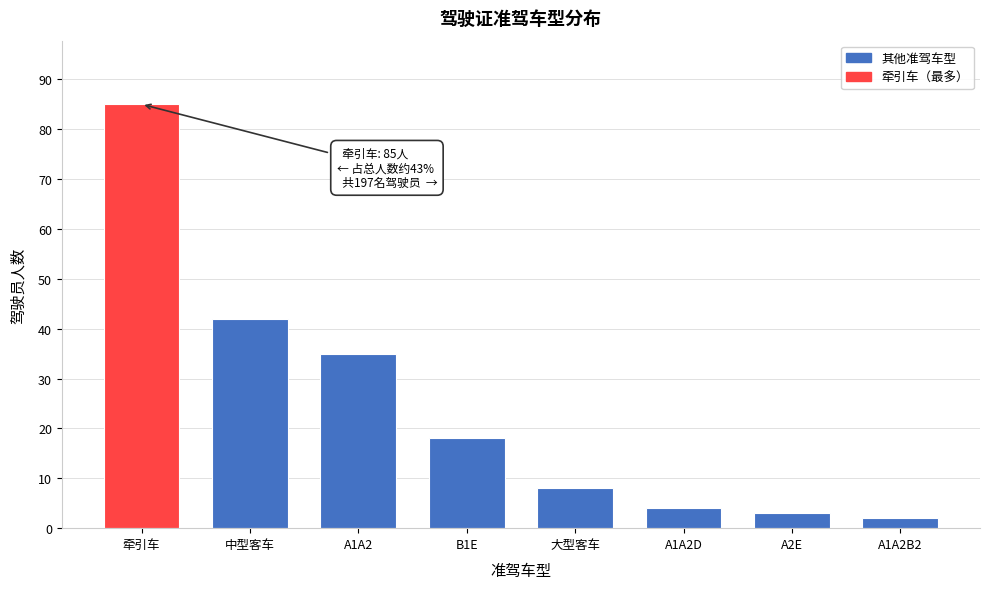

Reading left to right, transcribe all the data shown in this chart.

牵引车=85	中型客车=42	A1A2=35	B1E=18	大型客车=8	A1A2D=4	A2E=3	A1A2B2=2